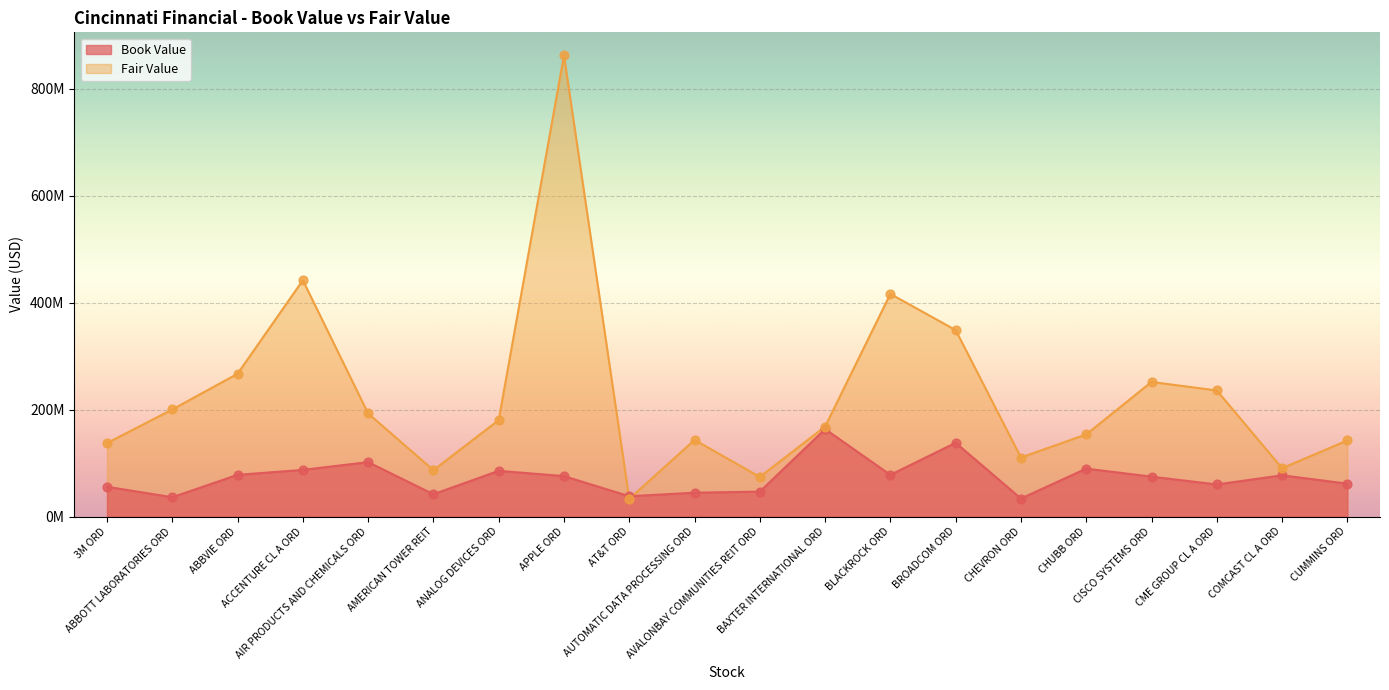

What is the total value across all series at ABBVIE ORD?

344870345.7